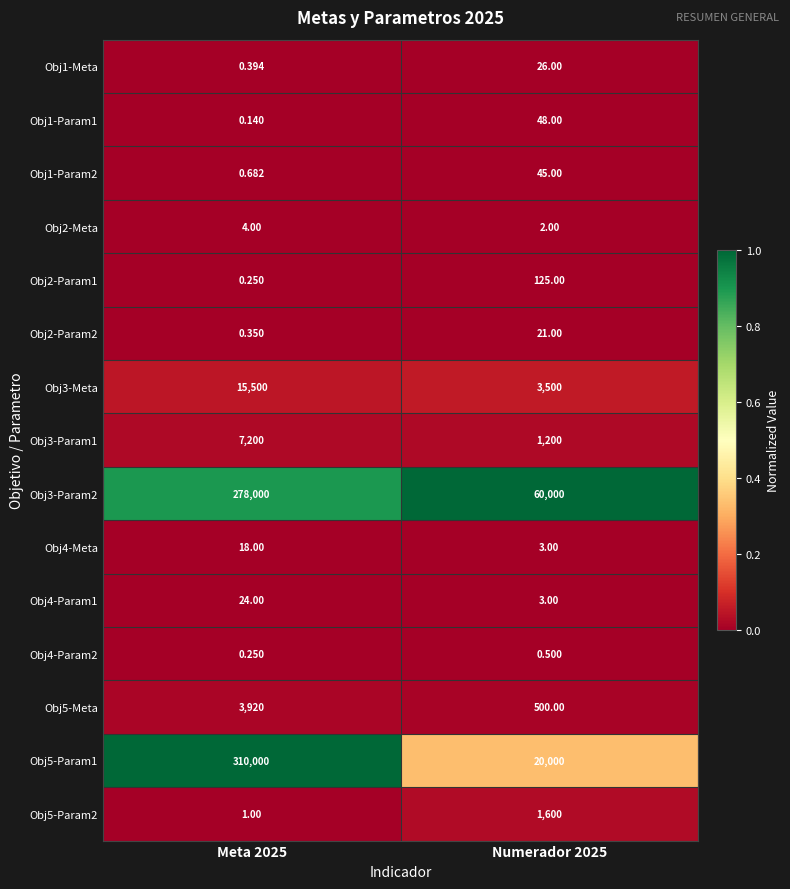

At which category is the sum across all series the highest?

Meta 2025